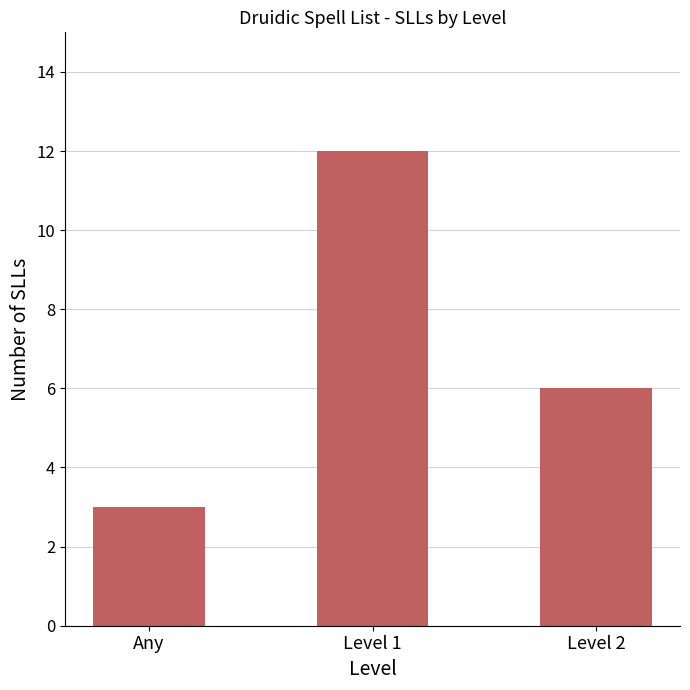

Where does the data first go above 6?

Level 1